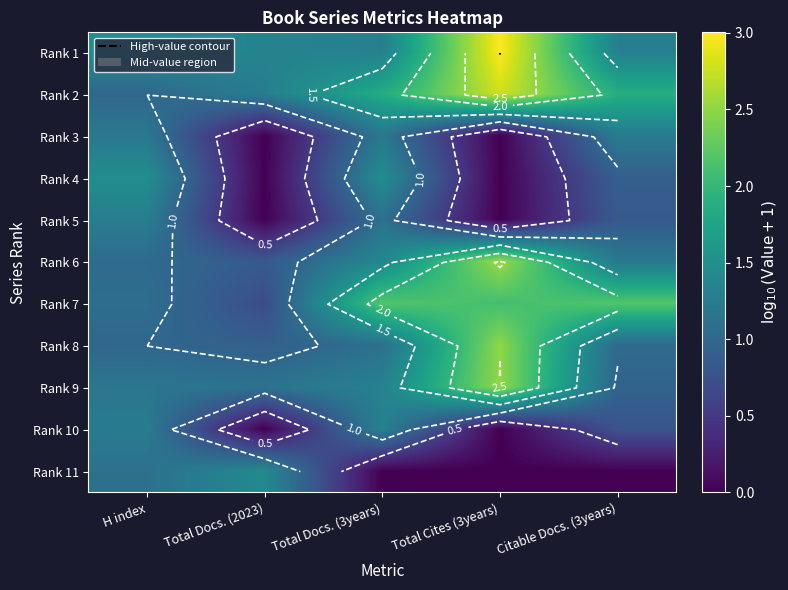

What is the difference between the Rank 8 values at Total Docs. (3years) and Total Cites (3years)?

1.4